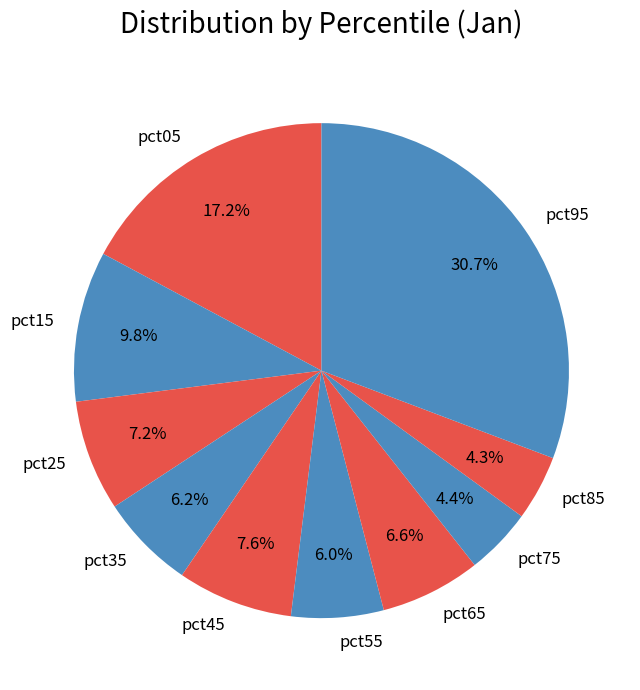

To the nearest percent, what portion does pct25 represent?

7%